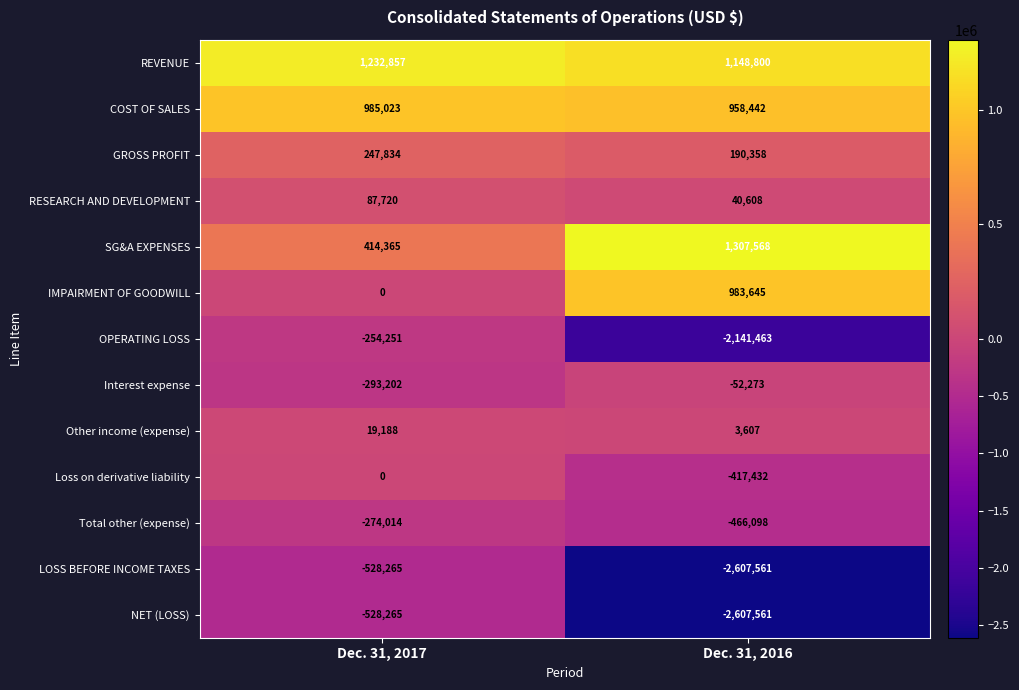

Reading right to left, what are all the values shown in this chart?

REVENUE: Dec. 31, 2016=1148800	Dec. 31, 2017=1232857
COST OF SALES: Dec. 31, 2016=958442	Dec. 31, 2017=985023
GROSS PROFIT: Dec. 31, 2016=190358	Dec. 31, 2017=247834
RESEARCH AND DEVELOPMENT: Dec. 31, 2016=40608	Dec. 31, 2017=87720
SG&A EXPENSES: Dec. 31, 2016=1307568	Dec. 31, 2017=414365
IMPAIRMENT OF GOODWILL: Dec. 31, 2016=983645	Dec. 31, 2017=0
OPERATING LOSS: Dec. 31, 2016=-2141463	Dec. 31, 2017=-254251
Interest expense: Dec. 31, 2016=-52273	Dec. 31, 2017=-293202
Other income (expense): Dec. 31, 2016=3607	Dec. 31, 2017=19188
Loss on derivative liability: Dec. 31, 2016=-417432	Dec. 31, 2017=0
Total other (expense): Dec. 31, 2016=-466098	Dec. 31, 2017=-274014
LOSS BEFORE INCOME TAXES: Dec. 31, 2016=-2607561	Dec. 31, 2017=-528265
NET (LOSS): Dec. 31, 2016=-2607561	Dec. 31, 2017=-528265